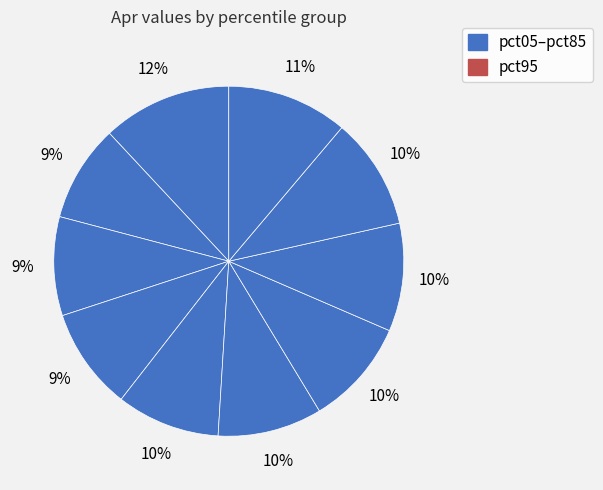

Count the number of slices in the pie.

10